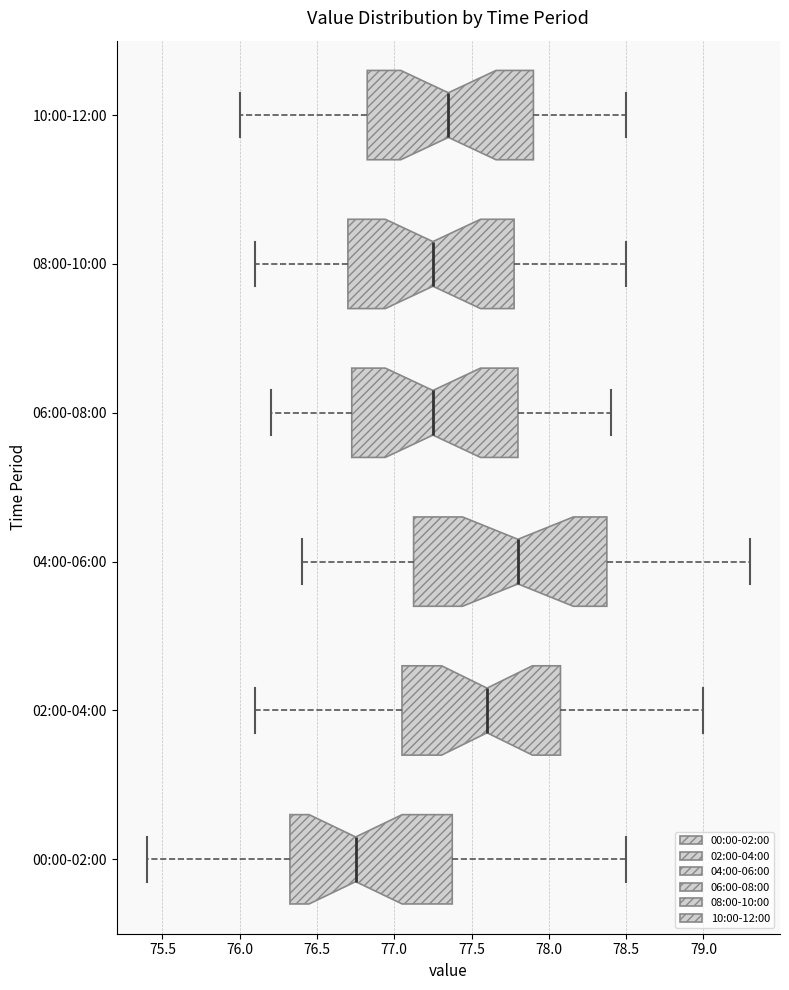

Reading bottom to top, transcribe this box plot: for each box, give where its median line is, the range the box spans, and where its two whiskers end, as read against the x-axis. The values are not printed on the chart, so give them approximately, as read against the axis.

00:00-02:00: median 76.75, box 76.35 to 77.40, whiskers 75.40 to 78.50
02:00-04:00: median 77.60, box 77.05 to 78.10, whiskers 76.10 to 79.00
04:00-06:00: median 77.80, box 77.15 to 78.40, whiskers 76.40 to 79.30
06:00-08:00: median 77.25, box 76.75 to 77.80, whiskers 76.20 to 78.40
08:00-10:00: median 77.25, box 76.70 to 77.80, whiskers 76.10 to 78.50
10:00-12:00: median 77.35, box 76.85 to 77.90, whiskers 76.00 to 78.50